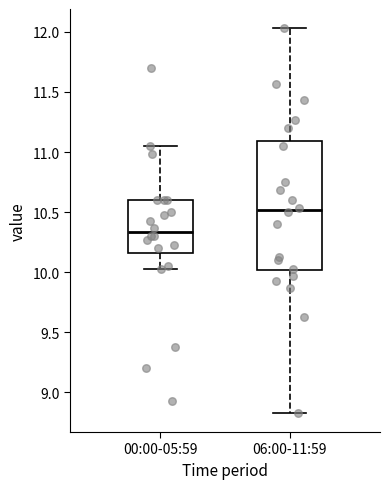

Where does the median line of the box for 06:00-11:59 sit on the y-axis? The values are not printed on the chart, so give them approximately, as read against the axis.

10.50